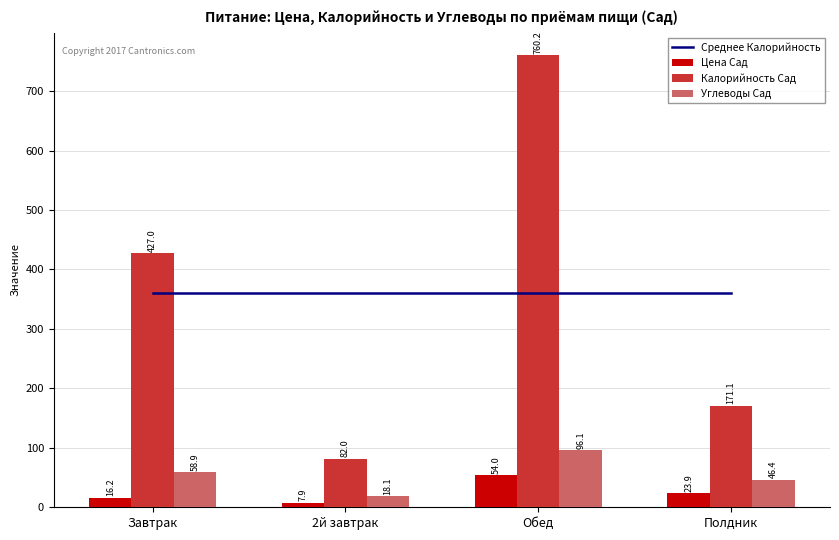

How many values in the Цена Сад series are below 23?

2